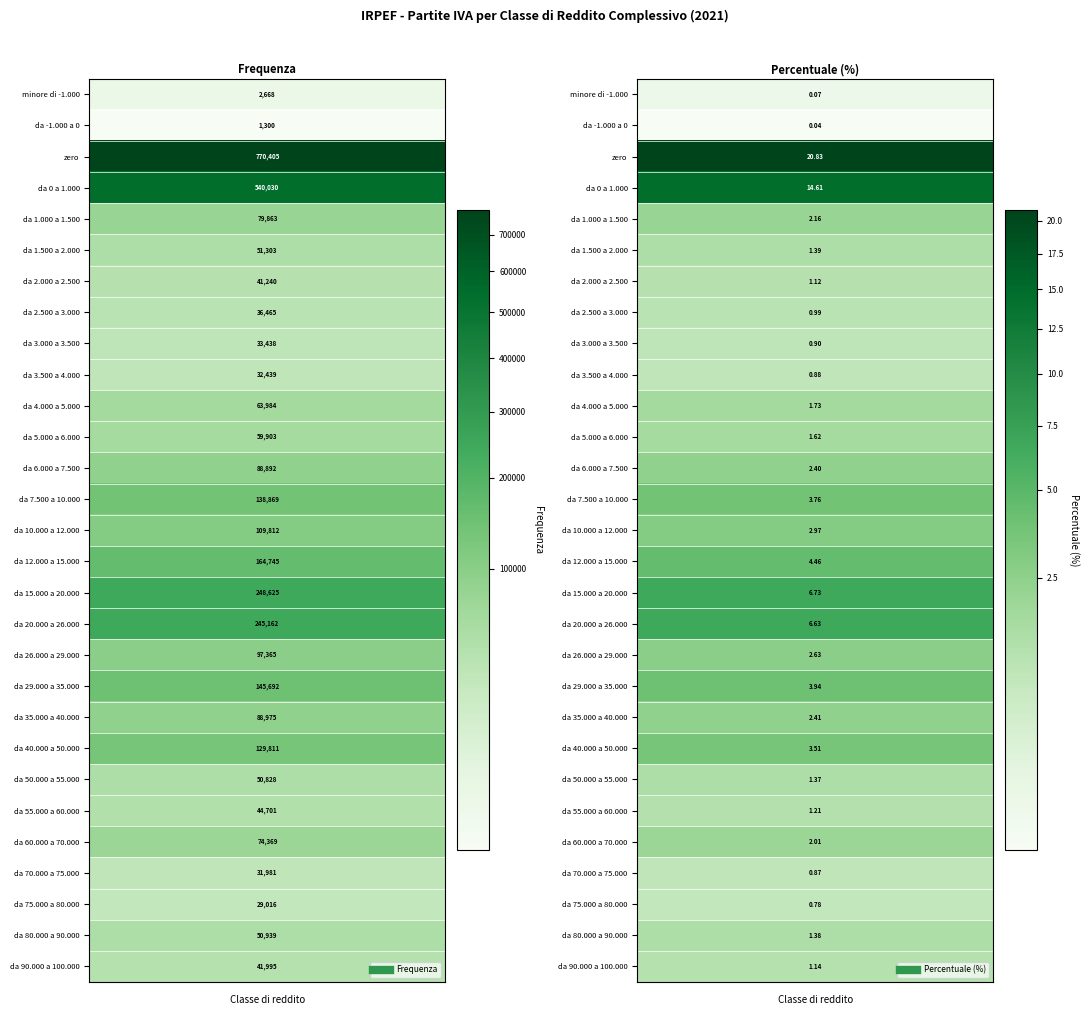

List the series in order of their peak value, lowest first.

da -1.000 a 0, minore di -1.000, da 75.000 a 80.000, da 70.000 a 75.000, da 3.500 a 4.000, da 3.000 a 3.500, da 2.500 a 3.000, da 2.000 a 2.500, da 90.000 a 100.000, da 55.000 a 60.000, da 50.000 a 55.000, da 80.000 a 90.000, da 1.500 a 2.000, da 5.000 a 6.000, da 4.000 a 5.000, da 60.000 a 70.000, da 1.000 a 1.500, da 6.000 a 7.500, da 35.000 a 40.000, da 26.000 a 29.000, da 10.000 a 12.000, da 40.000 a 50.000, da 7.500 a 10.000, da 29.000 a 35.000, da 12.000 a 15.000, da 20.000 a 26.000, da 15.000 a 20.000, da 0 a 1.000, zero